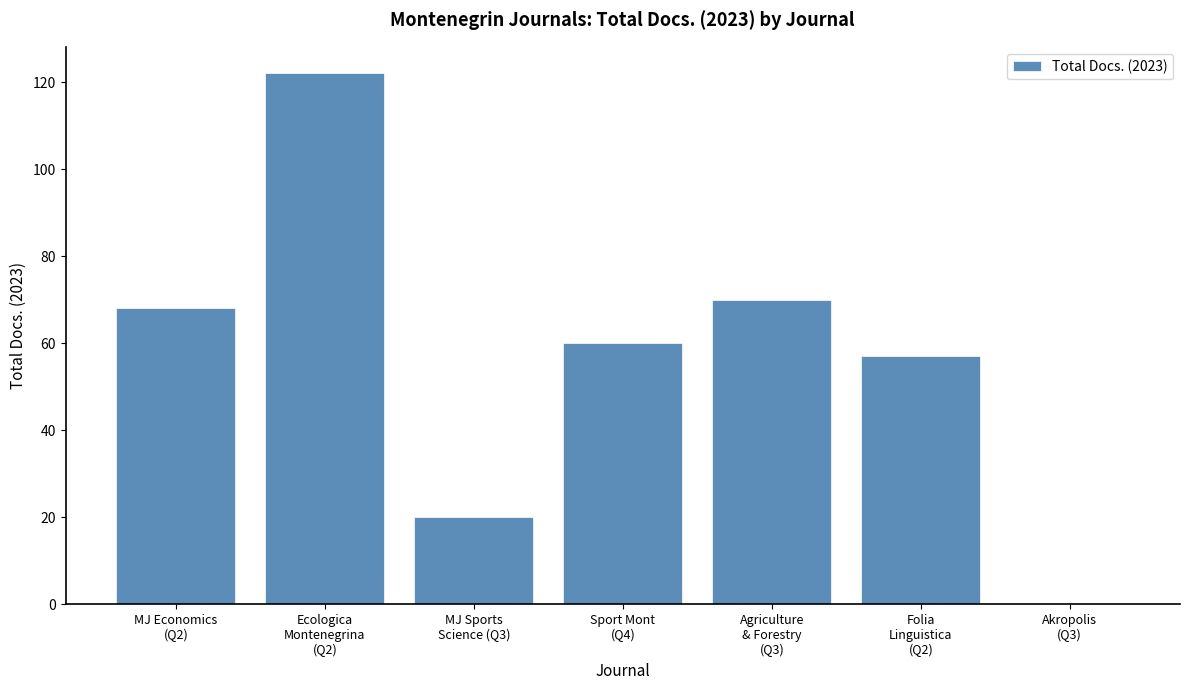

Reading left to right, extract all data points from this chart.

68	122	20	60	70	57	0